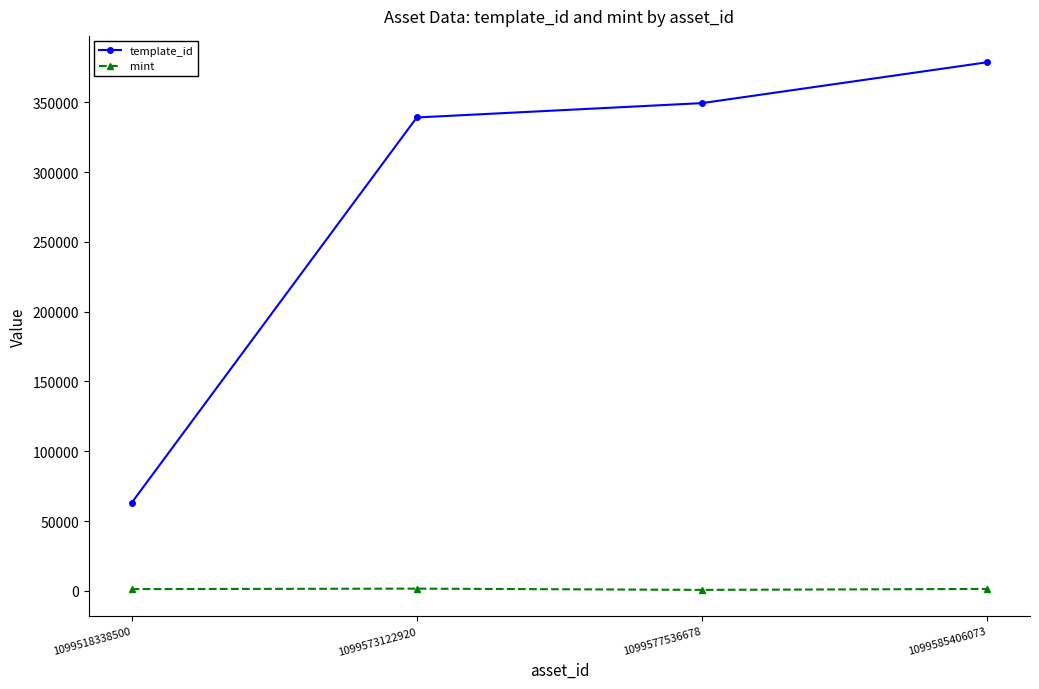

At which label does mint first exceed 1324?

1099573122920